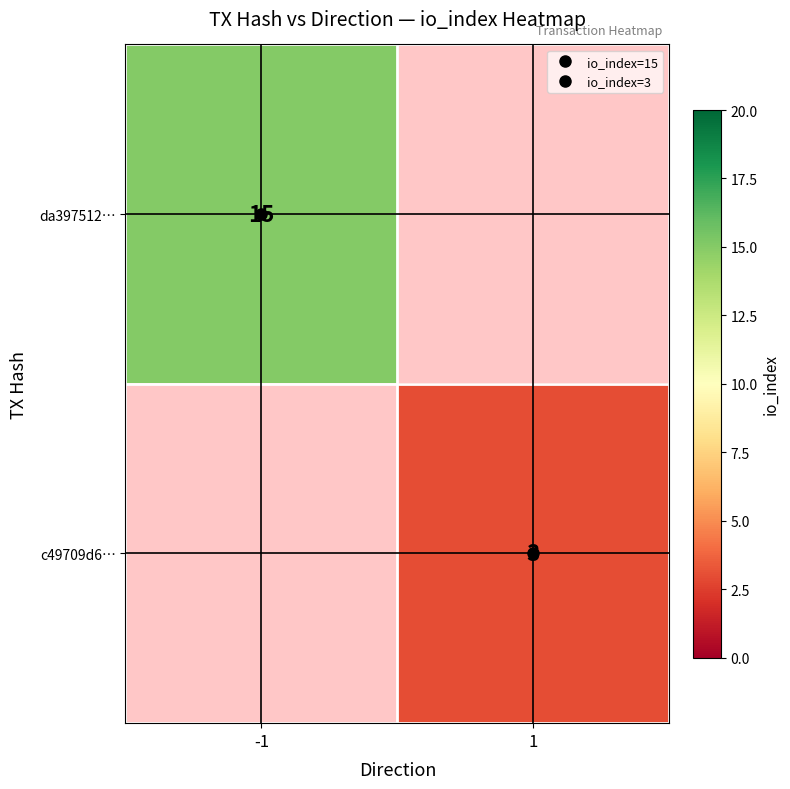

How many values in da397512… are above zero?

1